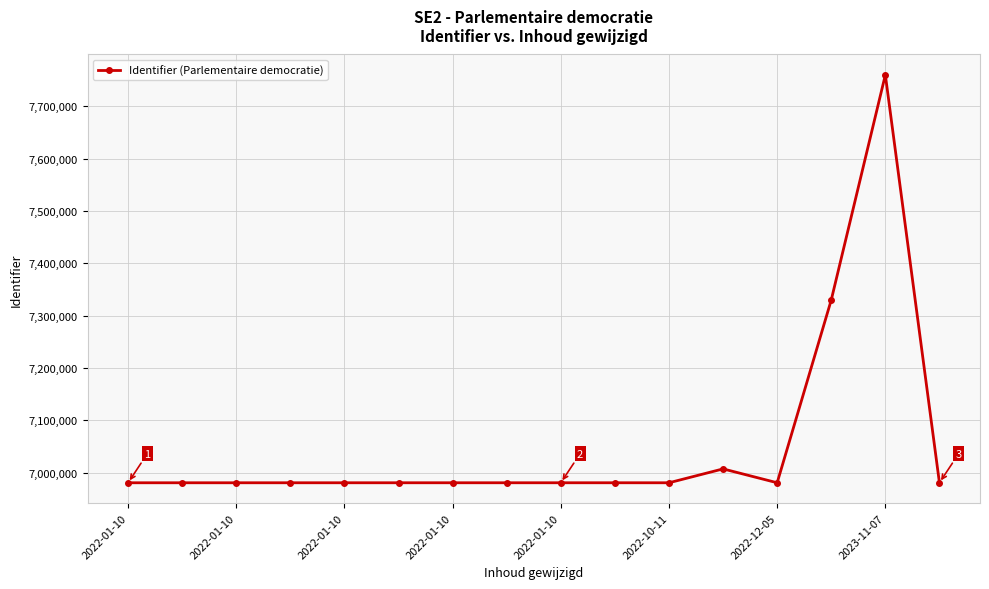

Is this an area chart (filled region under the line)?

No